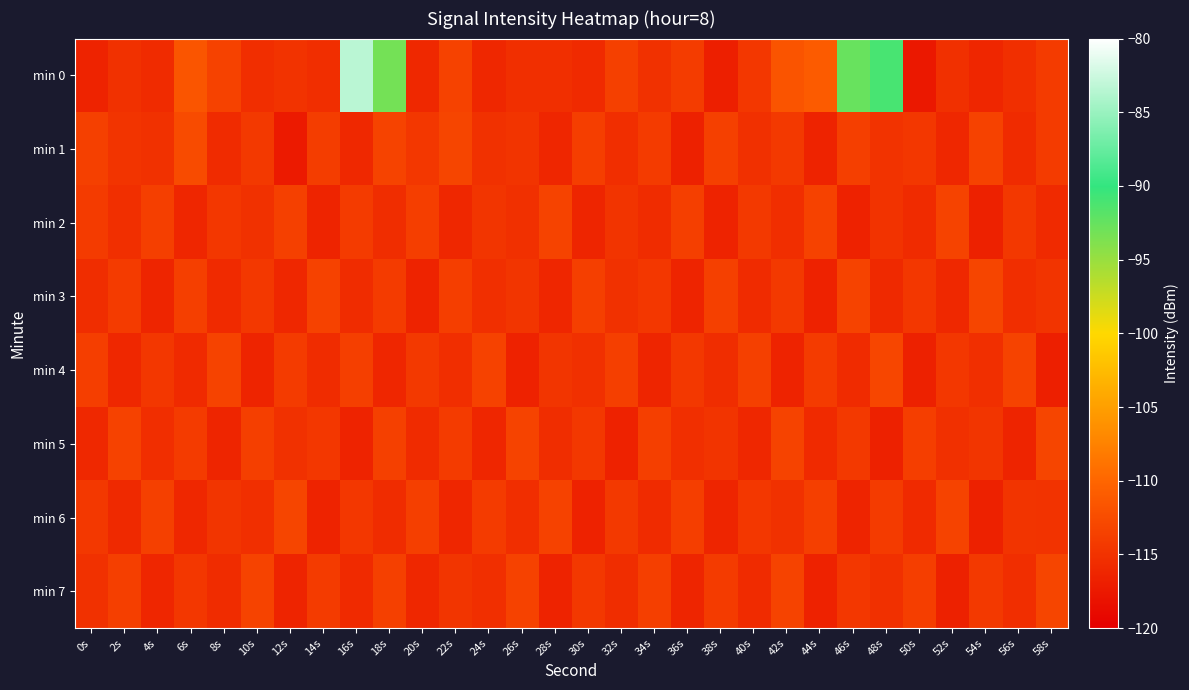

At which category is the sum across all series the highest?

16s